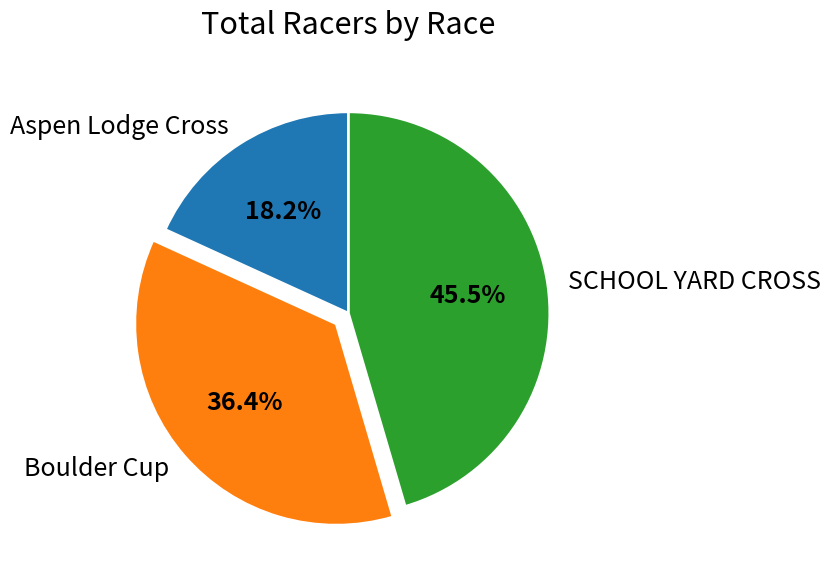

To the nearest percent, what portion does Aspen Lodge Cross represent?

18%